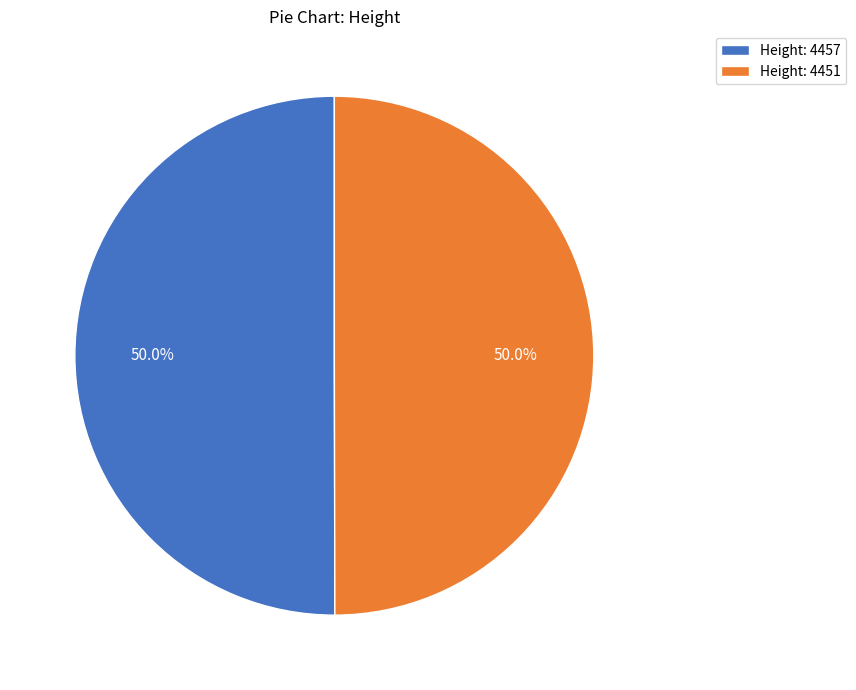

Is the sum of Height: 4457 and Height: 4451 greater than half?

Yes